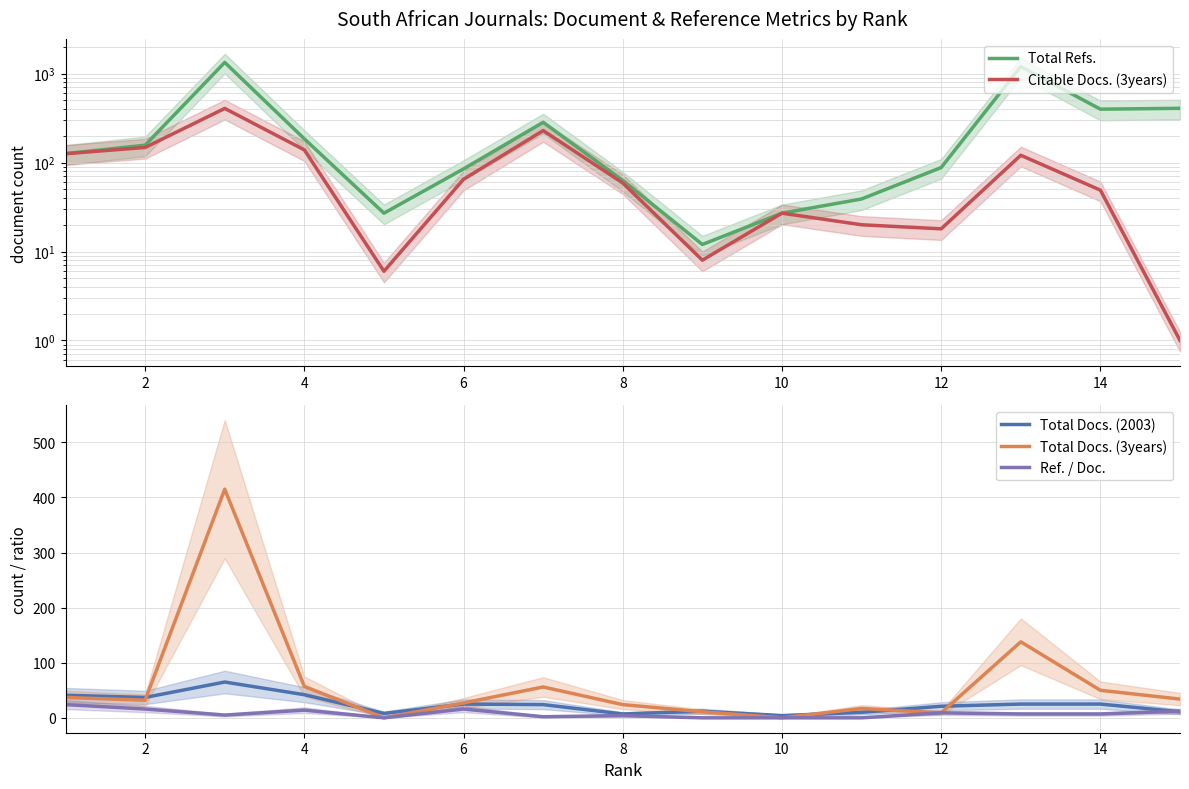

What is the value of the Total Refs. point at the 14th from the left?

399